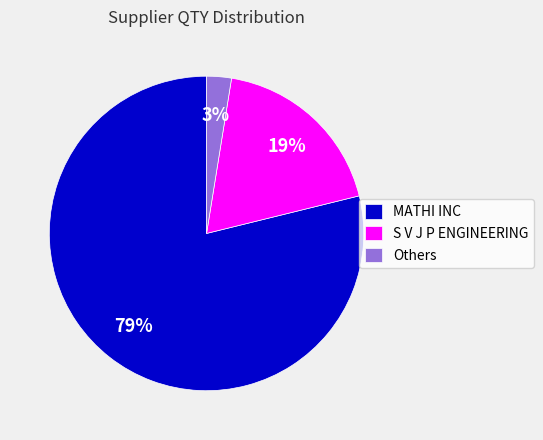

To the nearest percent, what is the average slice percentage?

33%